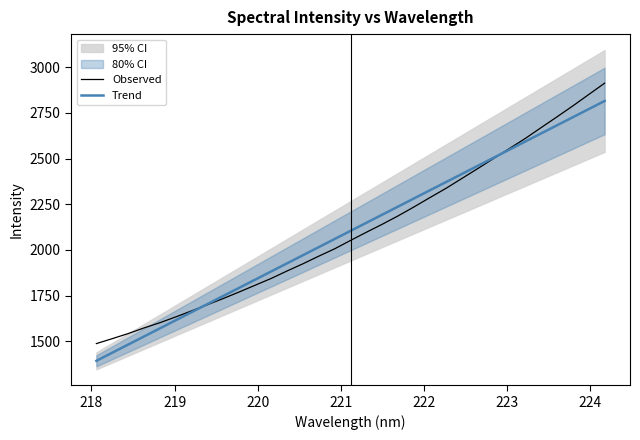

What is the highest value of the Observed series?

2912.3